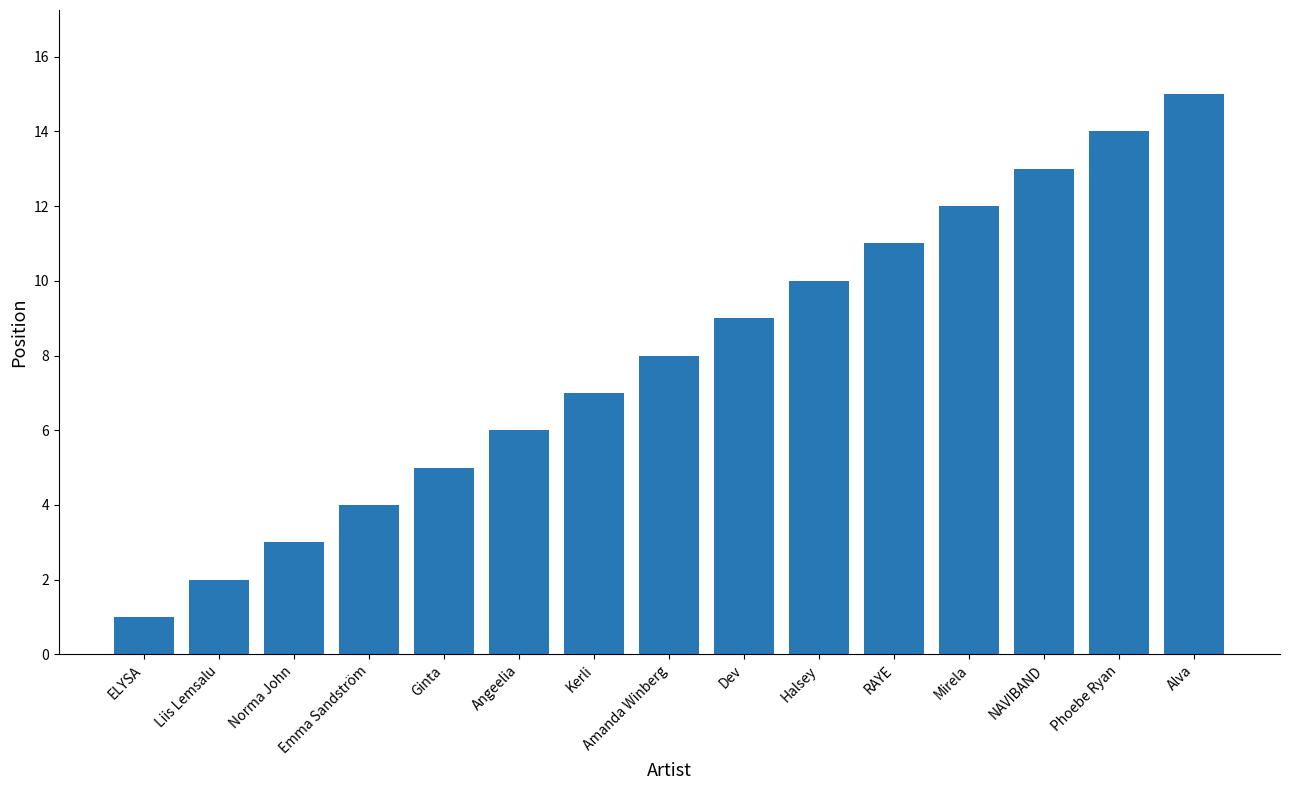

What is the maximum value shown in the chart?

15